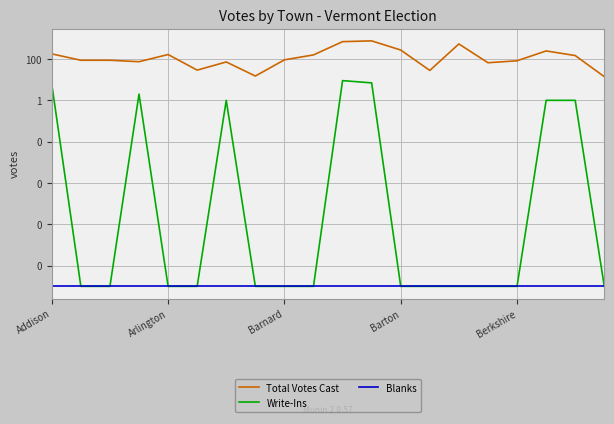

What is the label of the 7th point from the left?

6